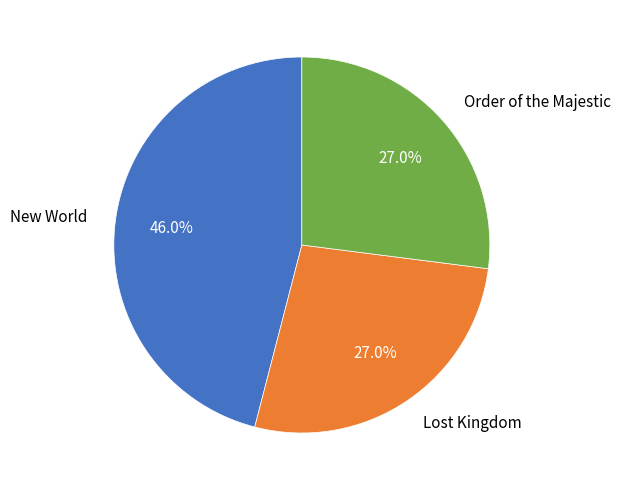

Which category has the biggest portion of the pie?

New World